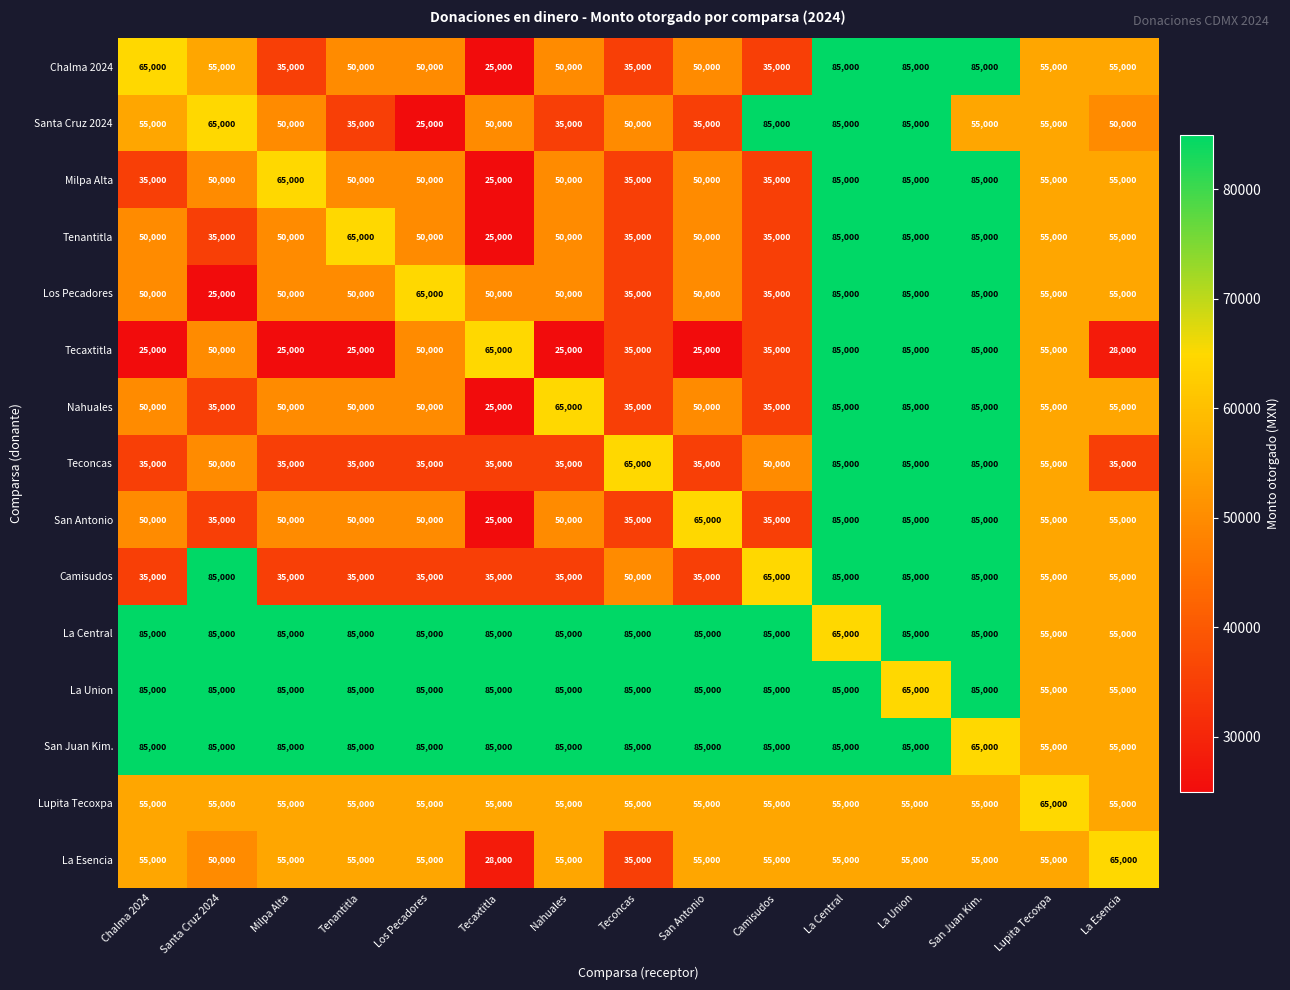

What is the difference between the second highest and second lowest values in the San Antonio series?

50000